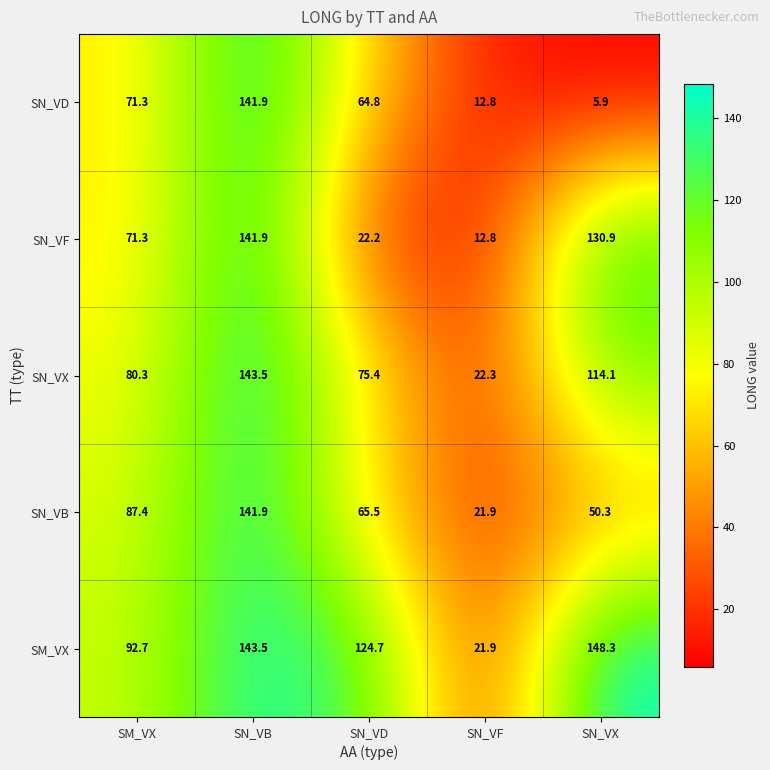

What is the difference between the highest and lowest values at SN_VX?

142.4